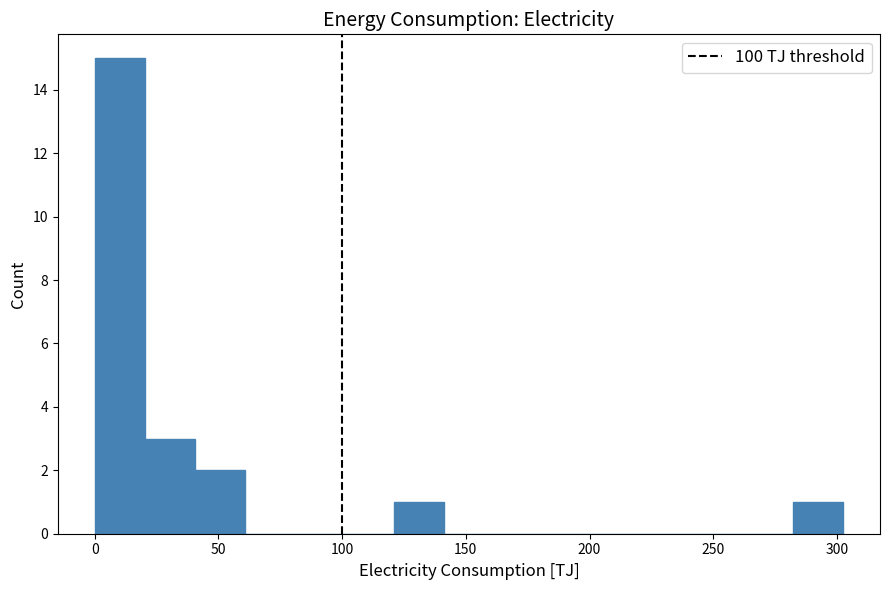

What is the height of the bar covering 40 to 60 on the x-axis? Neither the bar edges nor the heights are printed on the chart, so give them approximately, as read against the axes.

2